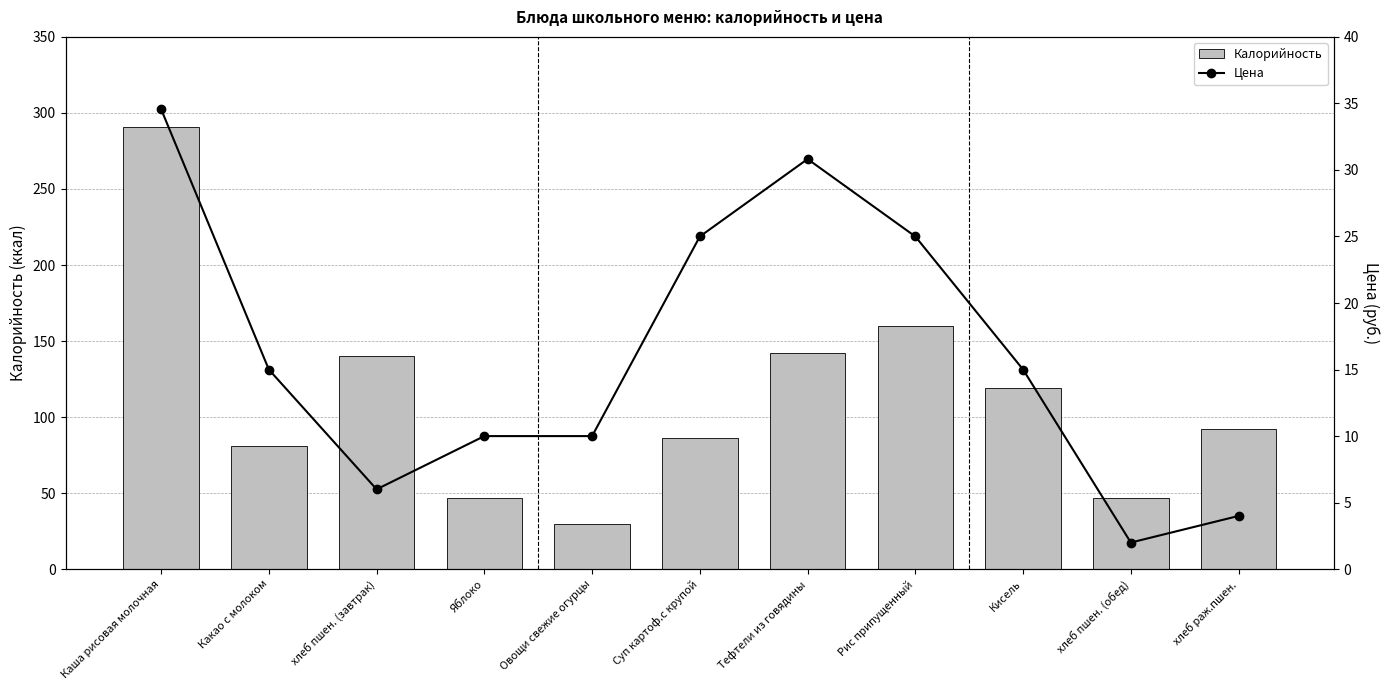

Reading left to right, what are all the values shown in this chart?

Калорийность: 291.0	81.0	140.0	47.0	30.0	86.0	142.0	160.0	119.0	47.0	92.0
Цена: 34.6	15.0	6.0	10.0	10.0	25.0	30.8	25.0	15.0	2.0	4.0